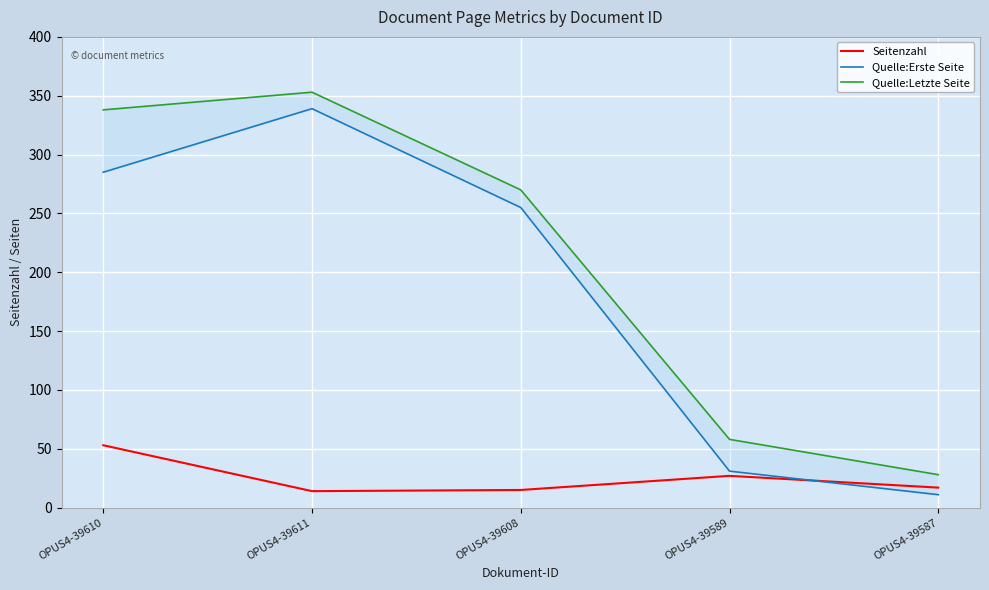

Rank the series by their maximum value, from lowest to highest.

Seitenzahl, Quelle:Erste Seite, Quelle:Letzte Seite